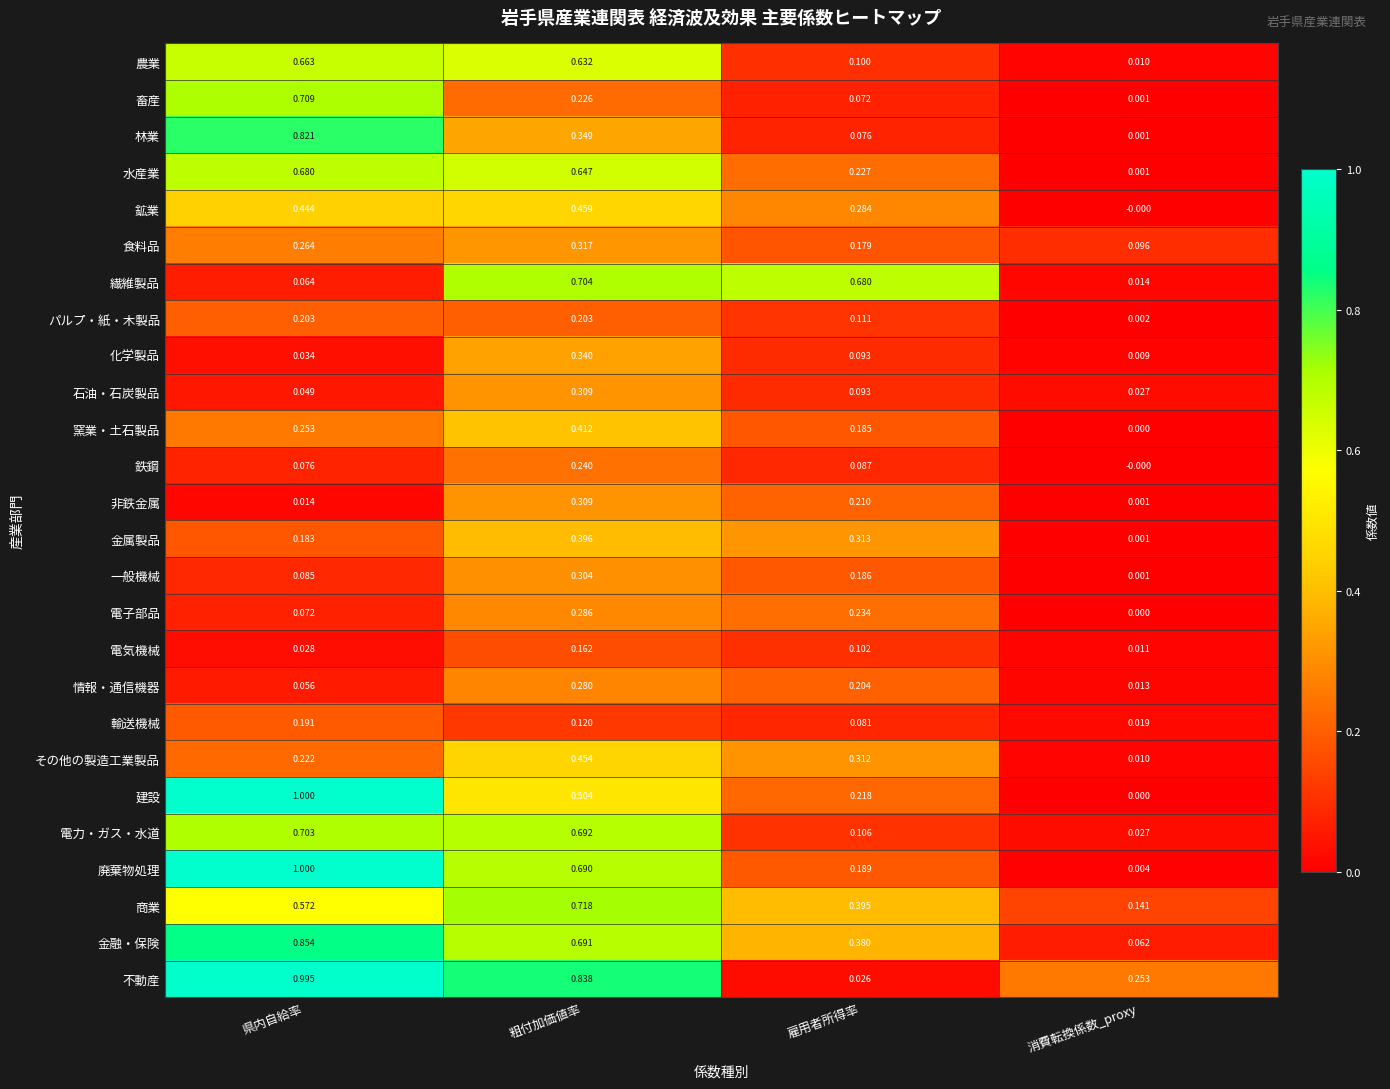

Which category has the highest value in the 化学製品 series?

粗付加価値率